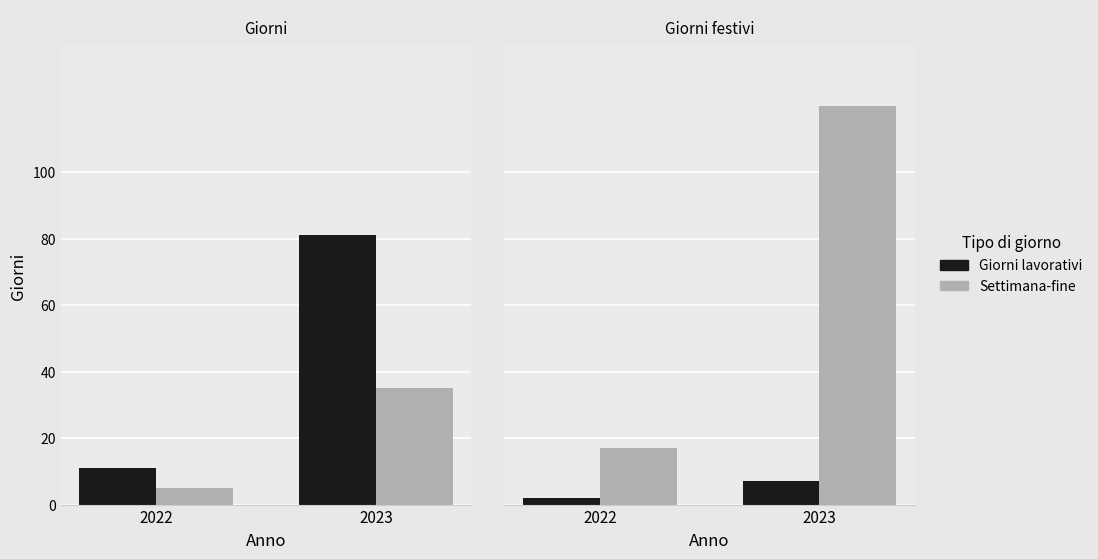

What is the minimum value shown in the chart?

2